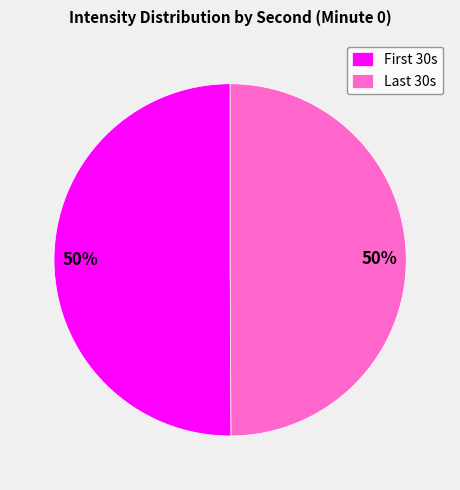

To the nearest percent, what is the average slice percentage?

50%